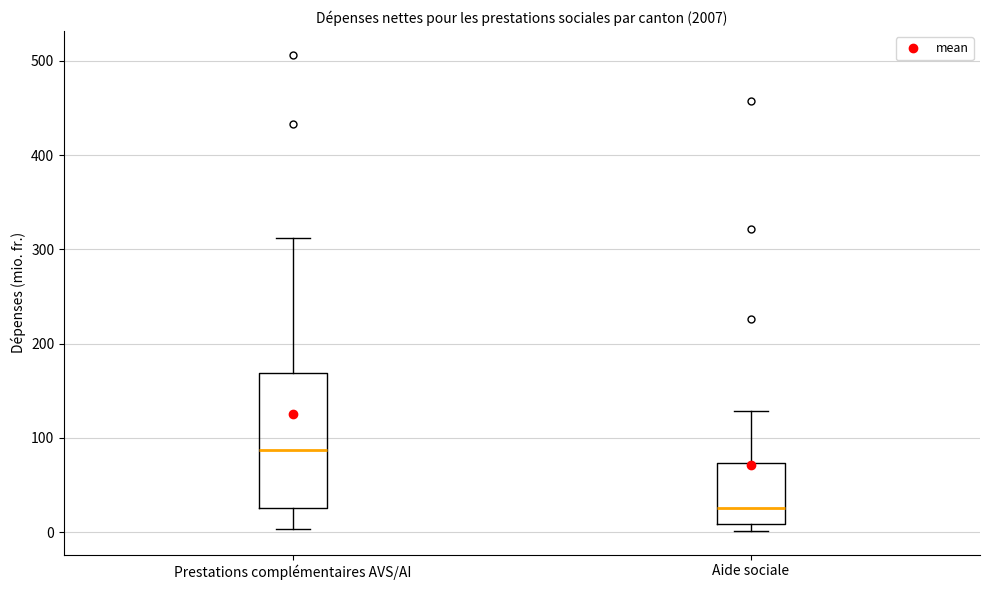

Reading left to right, read every box against the y-axis: the position of its median line, the range the box covers, and the ends of its whiskers. The values are not printed on the chart, so give them approximately, as read against the axis.

Prestations complémentaires AVS/AI: median 90, box 30 to 170, whiskers 0 to 310
Aide sociale: median 30, box 10 to 70, whiskers 0 to 130